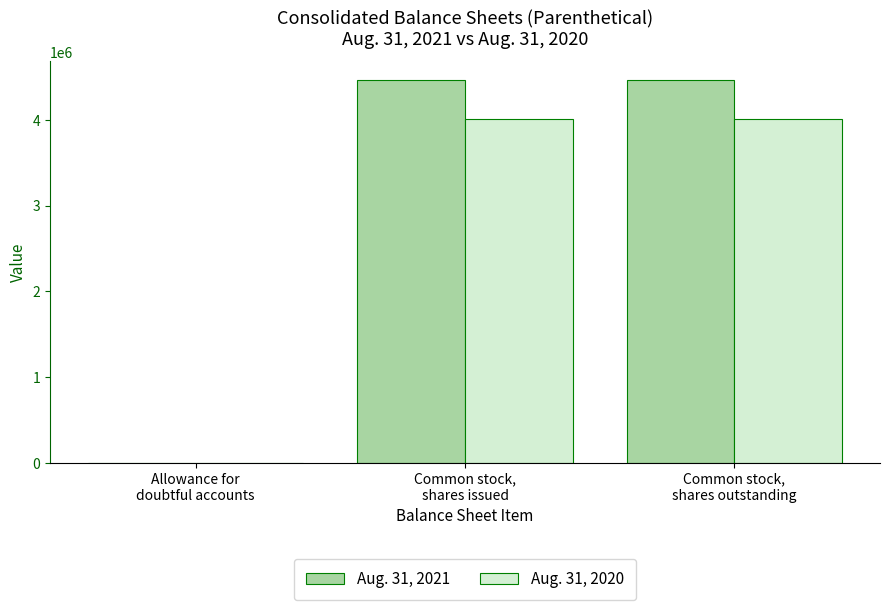

Reading left to right, transcribe all the data shown in this chart.

Aug. 31, 2021: Allowance for
doubtful accounts=199	Common stock,
shares issued=4460000	Common stock,
shares outstanding=4460000
Aug. 31, 2020: Allowance for
doubtful accounts=187	Common stock,
shares issued=4011000	Common stock,
shares outstanding=4011000